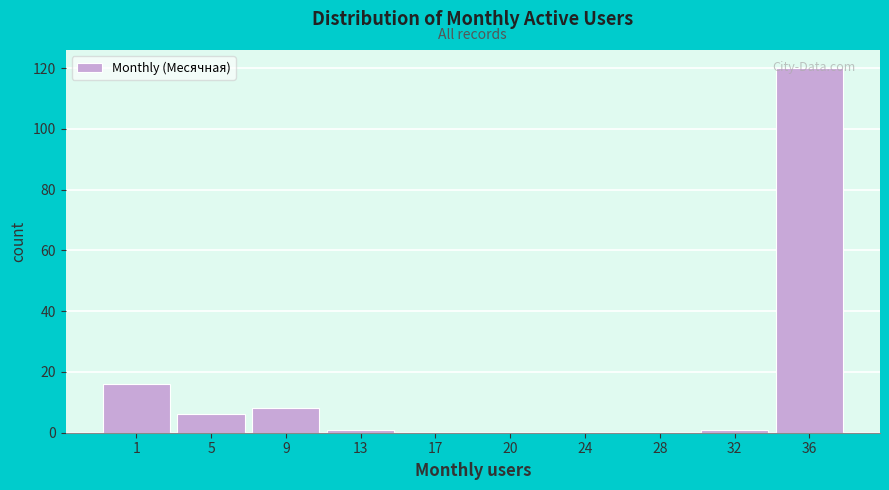

What is the sum of all values?

152